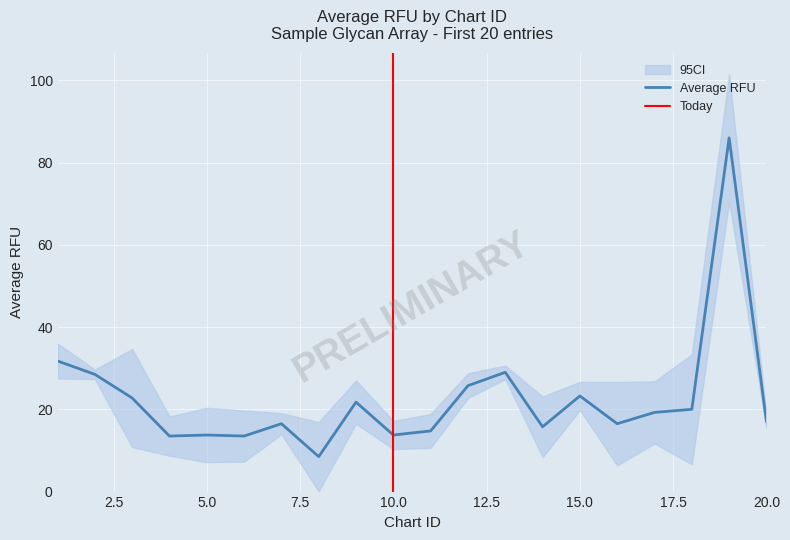

True or false: Average RFU has a value of 6.4 at 20.0.

False